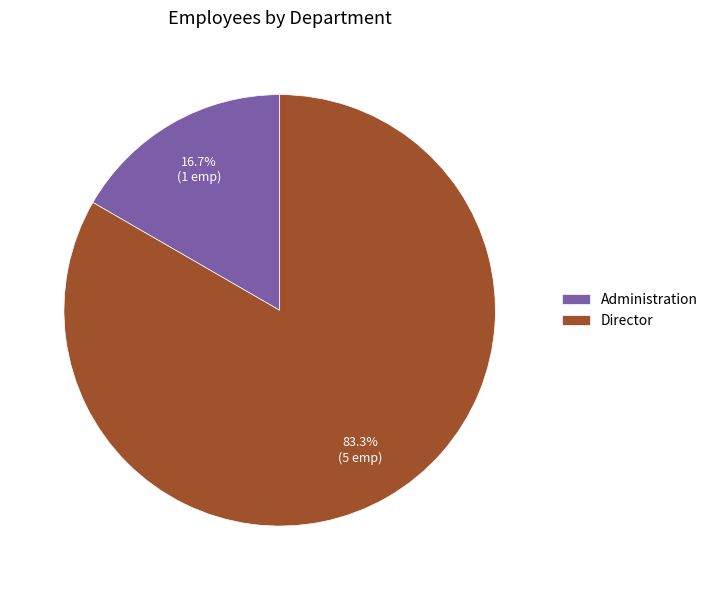

To the nearest percent, what percentage of the pie is Director?

83%